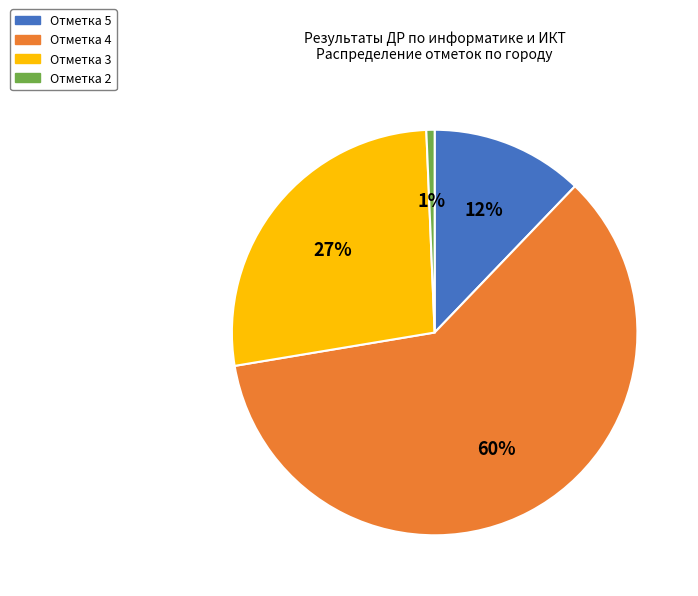

How many segments does this pie chart have?

4